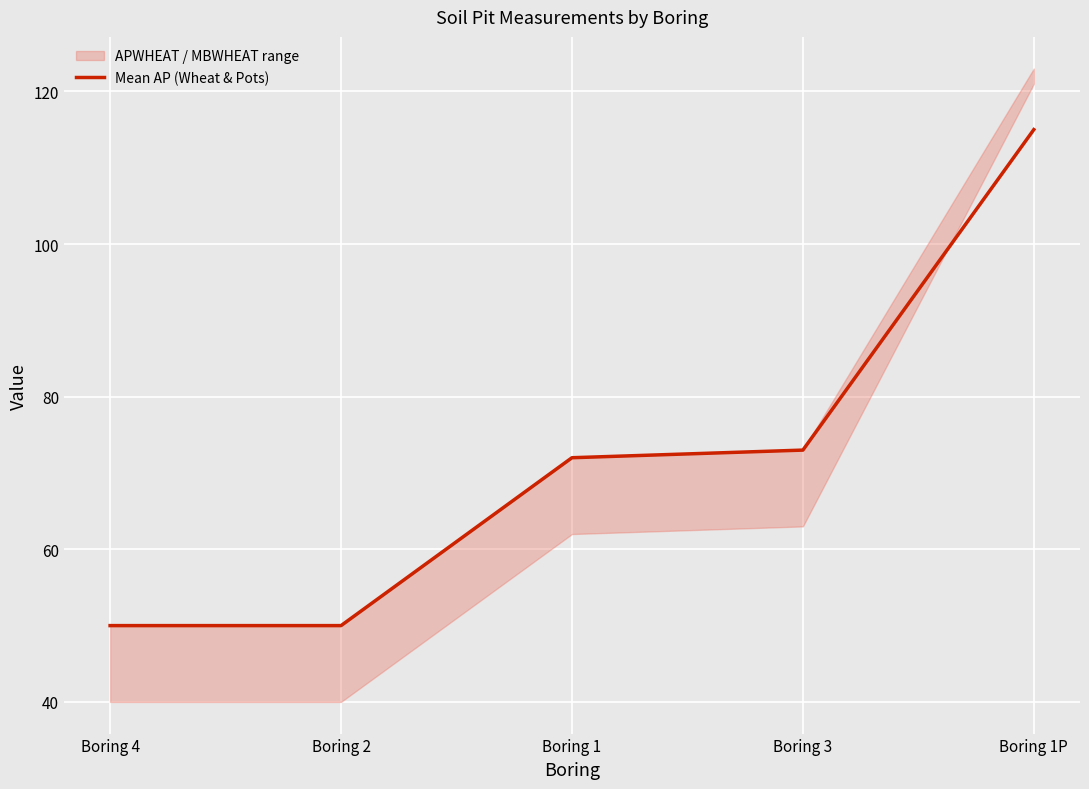

Which label corresponds to the largest value in the chart?

Boring 1P